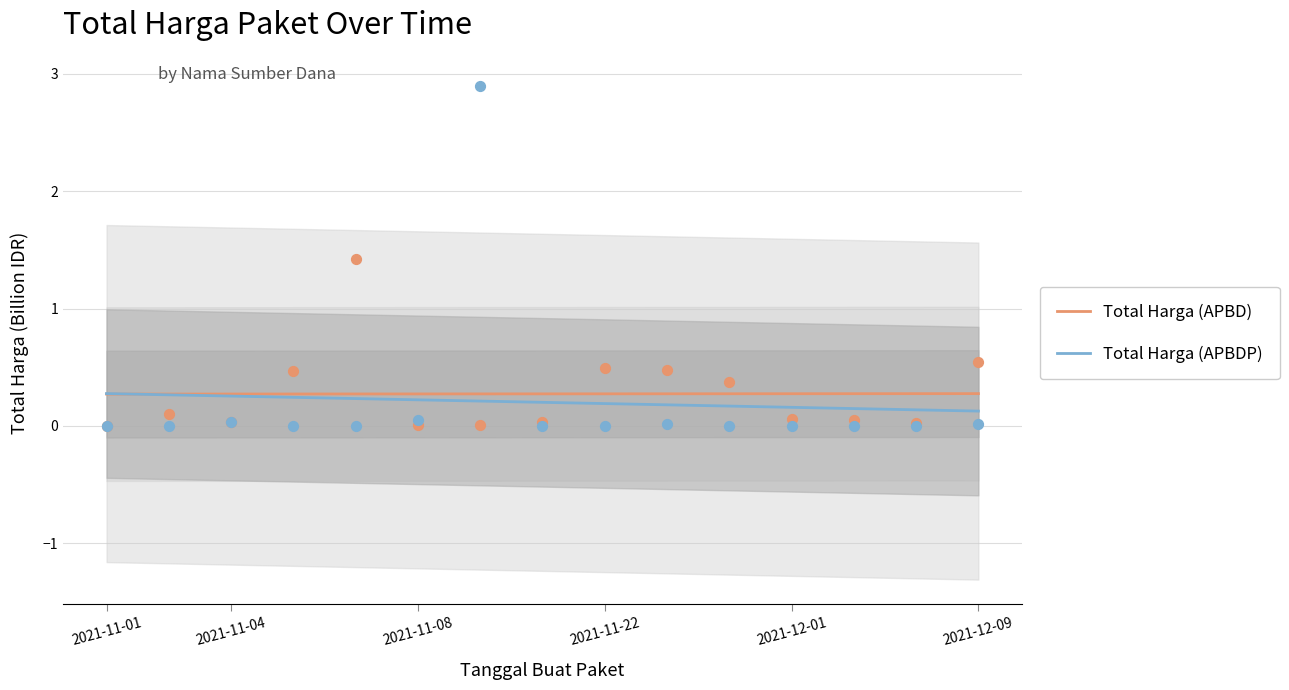

Which series has the largest total across all categories?

Total Harga (APBD)